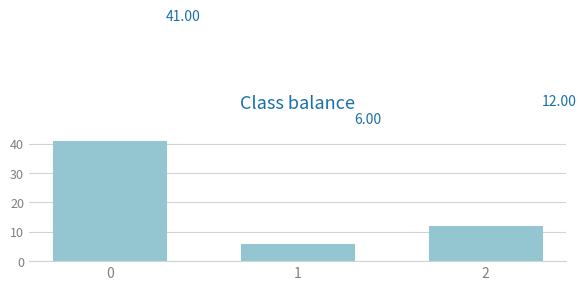

What is the change in value from 0 to 2?

-29